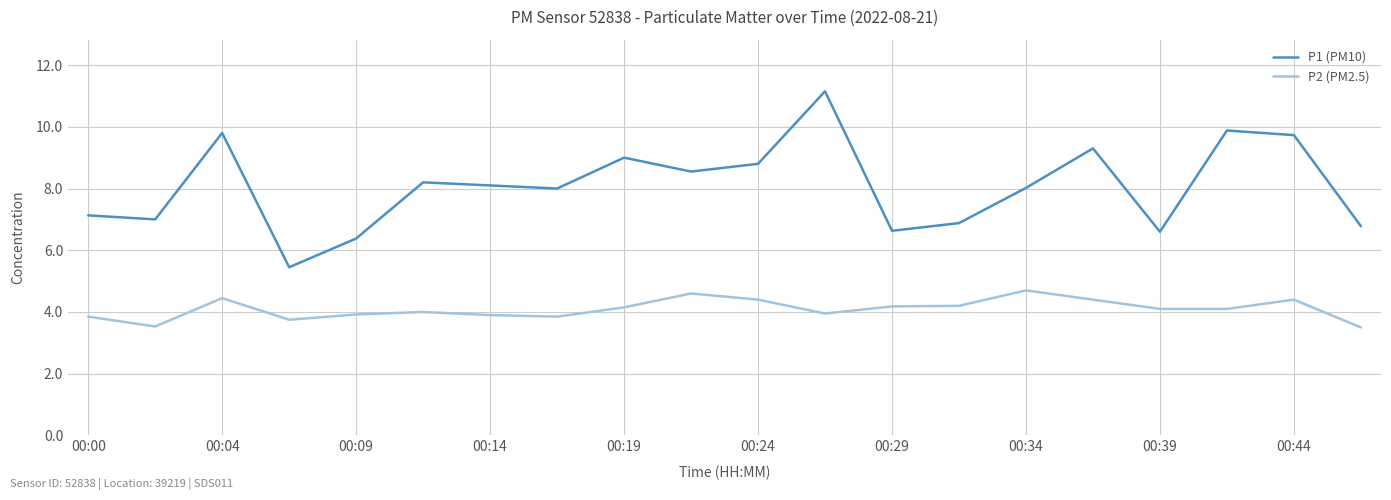

What is the lowest value of the P2 (PM2.5) series?

3.5